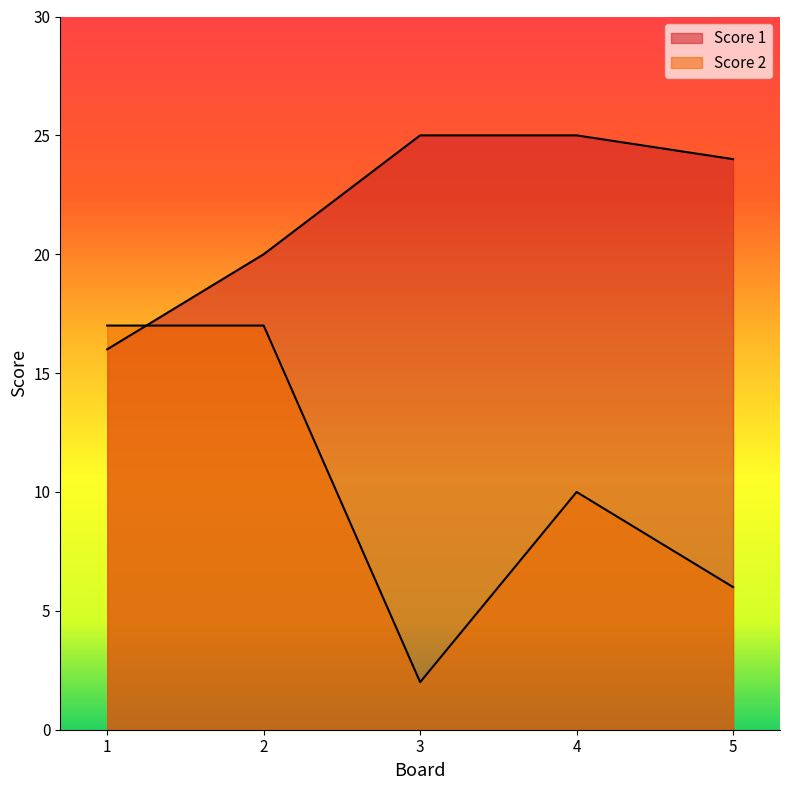

Is the value of Score 1 at 5 greater than the value of Score 2 at 4?

Yes